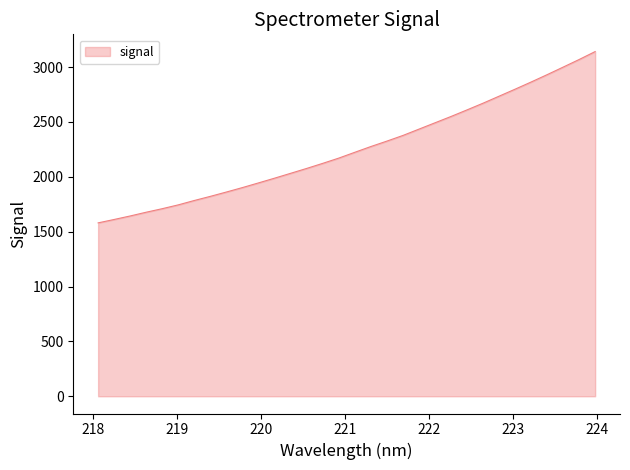

True or false: the data has more than 0 interior local peaks.

False